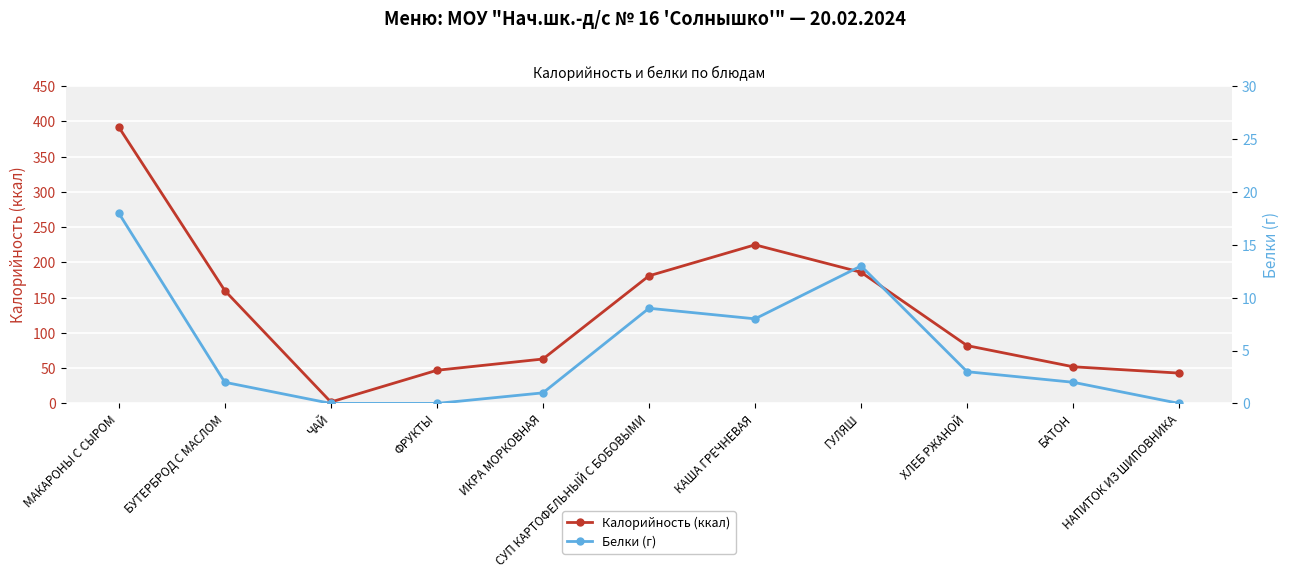

True or false: Белки (г) has more than 0 points higher than both neighbors.

True